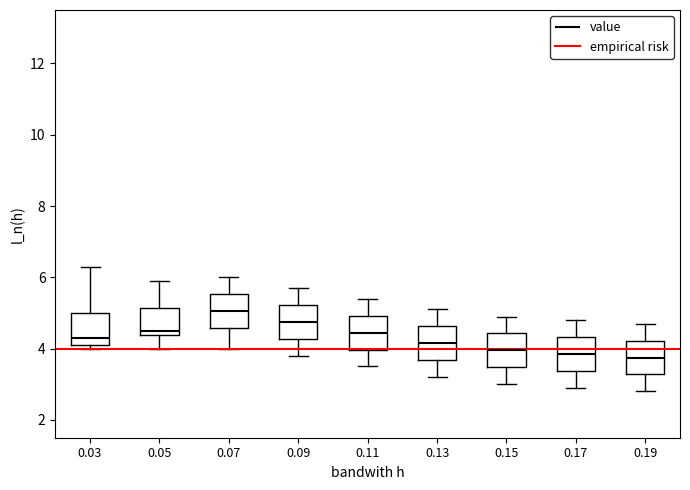

Reading left to right, transcribe this box plot: for each box, give where its median line is, the range the box spans, and where its two whiskers end, as read against the y-axis. The values are not printed on the chart, so give them approximately, as read against the axis.

0.03: median 4.4, box 4.2 to 5.0, whiskers 4.0 to 6.4
0.05: median 4.6, box 4.4 to 5.2, whiskers 4.0 to 6.0
0.07: median 5.0, box 4.6 to 5.6, whiskers 4.0 to 6.0
0.09: median 4.8, box 4.2 to 5.2, whiskers 3.8 to 5.8
0.11: median 4.4, box 4.0 to 5.0, whiskers 3.6 to 5.4
0.13: median 4.2, box 3.6 to 4.6, whiskers 3.2 to 5.2
0.15: median 4.0, box 3.4 to 4.4, whiskers 3.0 to 5.0
0.17: median 3.8, box 3.4 to 4.4, whiskers 3.0 to 4.8
0.19: median 3.8, box 3.2 to 4.2, whiskers 2.8 to 4.8